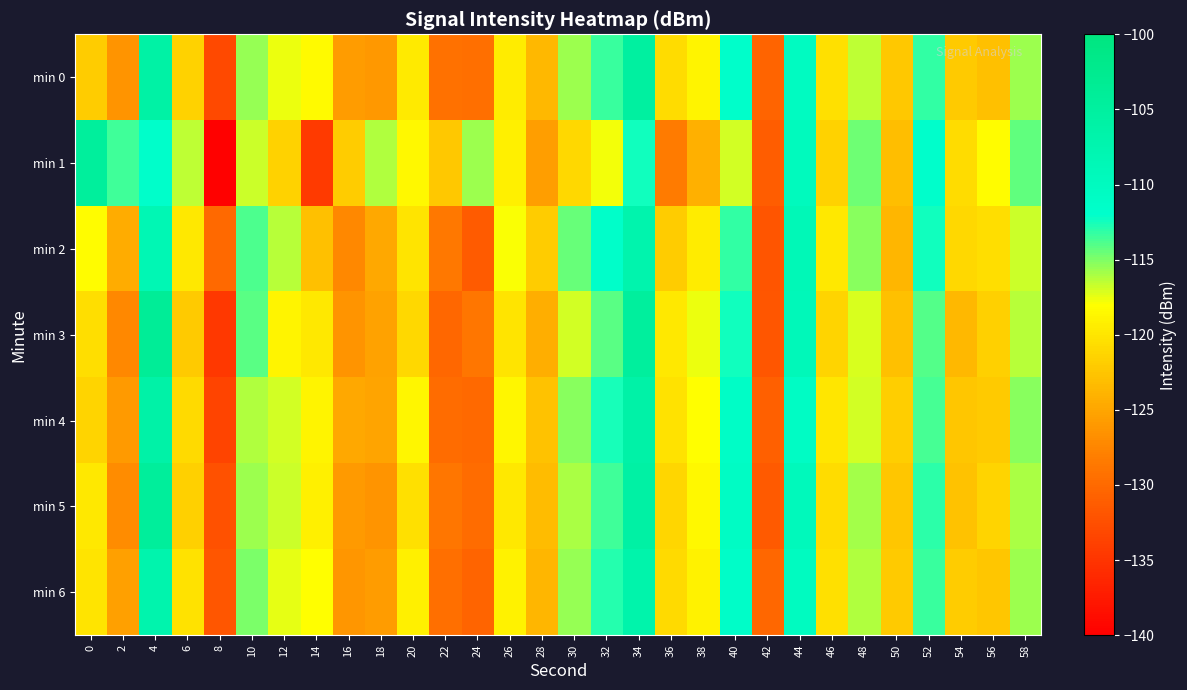

Which label corresponds to the smallest value in the chart?

8